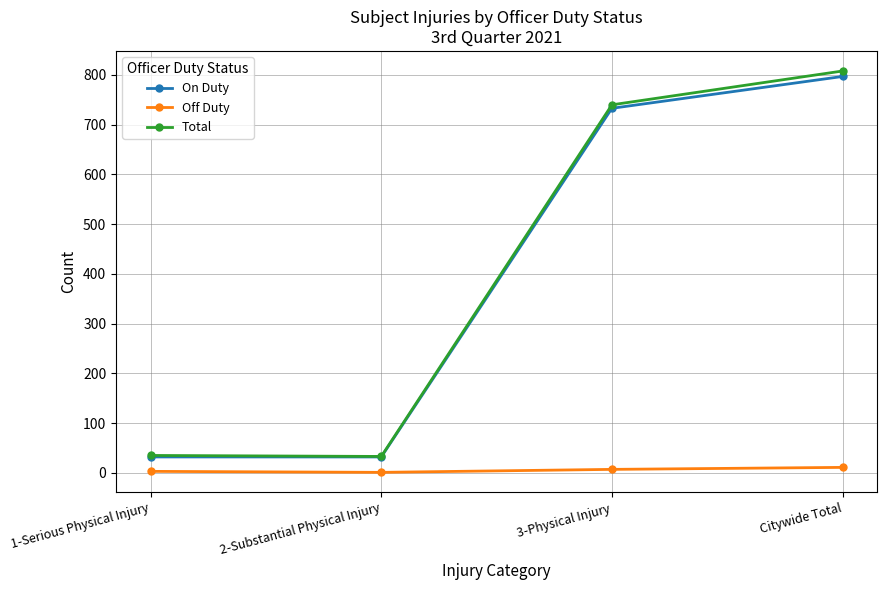

What is the sum of the On Duty values at 2-Substantial Physical Injury and 3-Physical Injury?

765